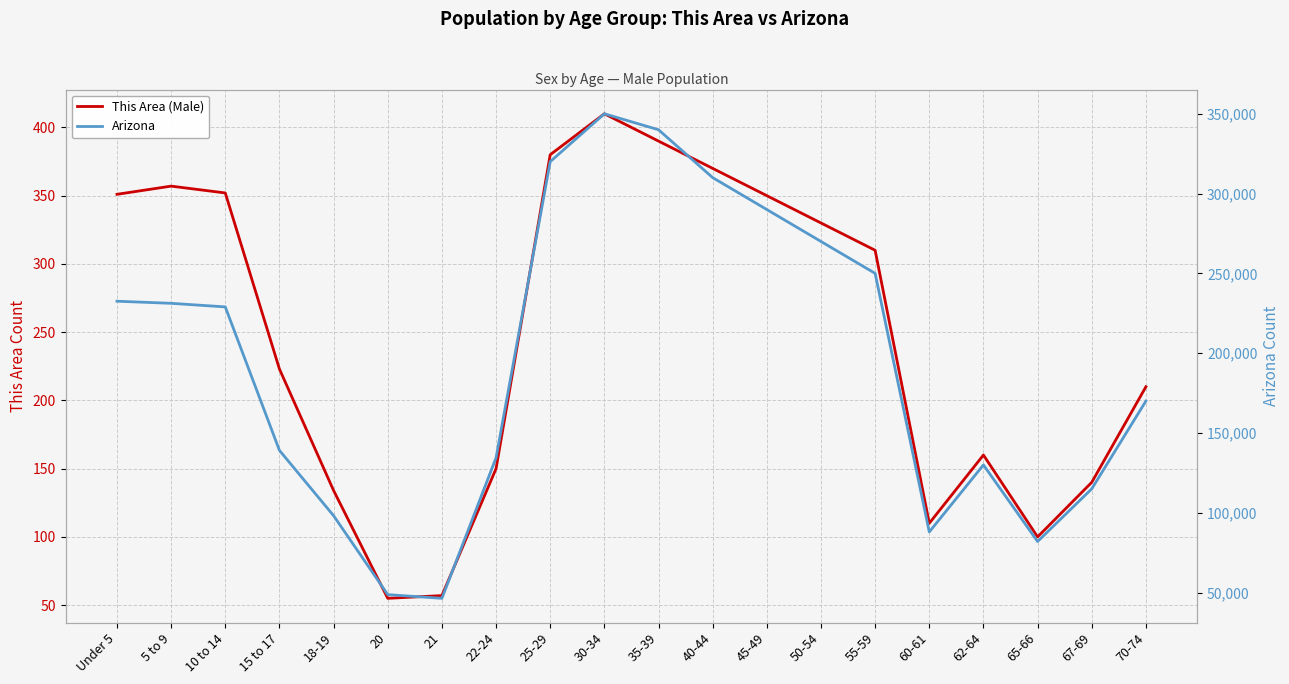

How many interior local valleys does the Arizona series have?

3